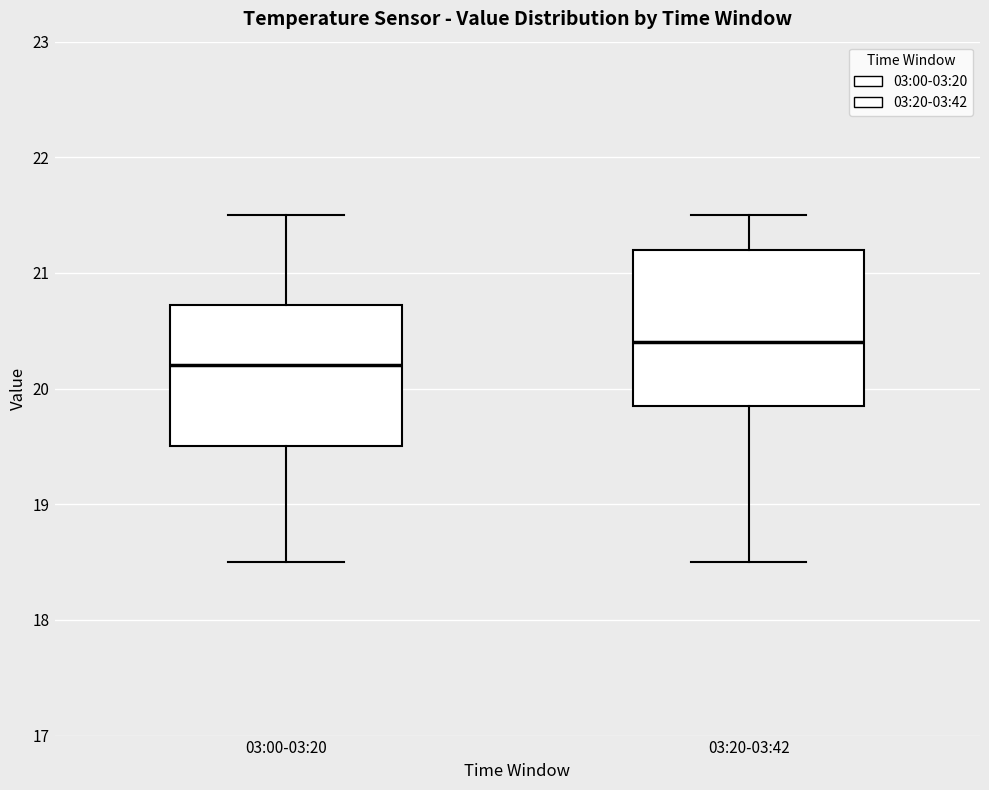

Reading left to right, read every box against the y-axis: the position of its median line, the range the box covers, and the ends of its whiskers. The values are not printed on the chart, so give them approximately, as read against the axis.

03:00-03:20: median 20.2, box 19.5 to 20.7, whiskers 18.5 to 21.5
03:20-03:42: median 20.4, box 19.9 to 21.2, whiskers 18.5 to 21.5